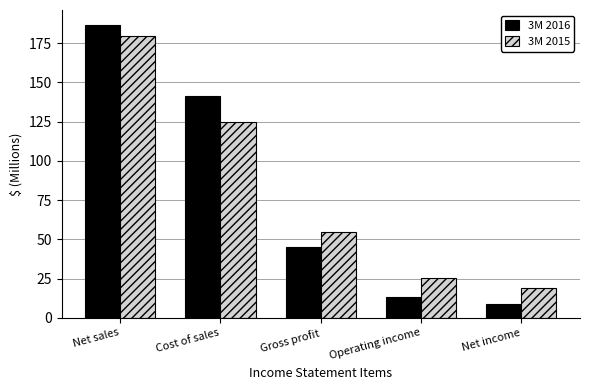

List the series in order of their peak value, highest first.

3M 2016, 3M 2015